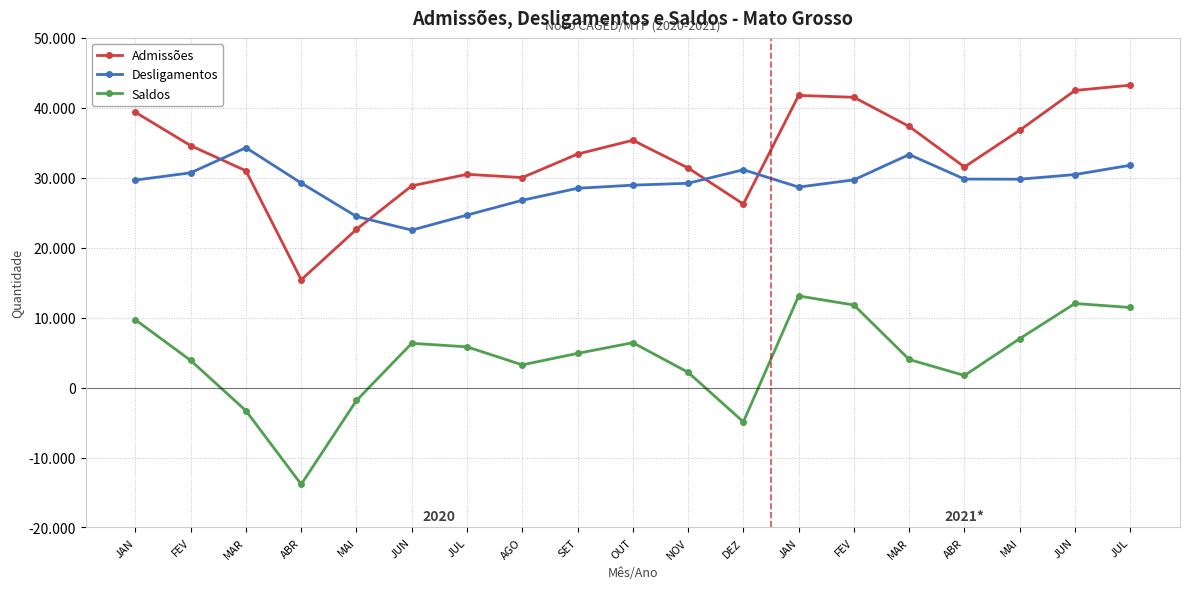

Reading left to right, extract all data points from this chart.

Admissões: JAN=39364	FEV=34594	MAR=30998	ABR=15416	MAI=22623	JUN=28847	JUL=30493	AGO=30031	SET=33390	OUT=35364	NOV=31399	DEZ=26242	JAN=41774	FEV=41507	MAR=37338	ABR=31544	MAI=36794	JUN=42486	JUL=43240
Desligamentos: JAN=29668	FEV=30712	MAR=34302	ABR=29250	MAI=24467	JUN=22514	JUL=24666	AGO=26782	SET=28498	OUT=28945	NOV=29213	DEZ=31147	JAN=28670	FEV=29703	MAR=33319	ABR=29814	MAI=29795	JUN=30459	JUL=31788
Saldos: JAN=9696	FEV=3882	MAR=-3304	ABR=-13834	MAI=-1844	JUN=6333	JUL=5827	AGO=3249	SET=4892	OUT=6419	NOV=2186	DEZ=-4905	JAN=13104	FEV=11804	MAR=4019	ABR=1730	MAI=6999	JUN=12027	JUL=11452